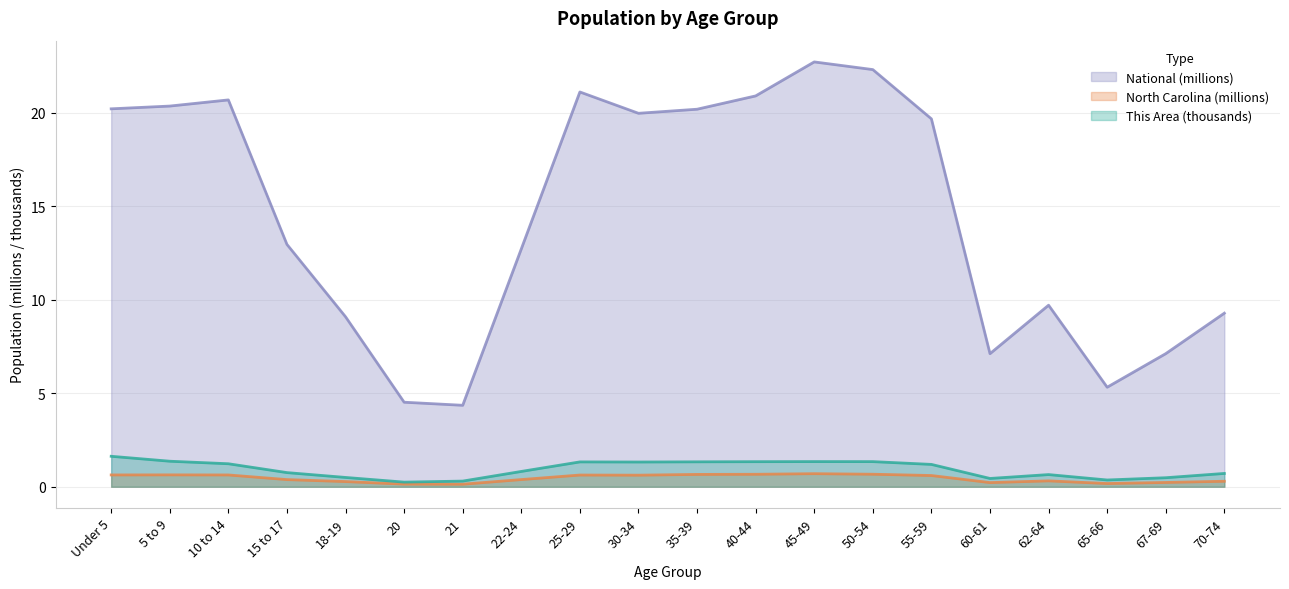

List the labels in order of This Area value, largest first.

Under 5, 5 to 9, 45-49, 50-54, 40-44, 35-39, 25-29, 30-34, 10 to 14, 55-59, 22-24, 15 to 17, 70-74, 62-64, 18-19, 67-69, 60-61, 65-66, 21, 20